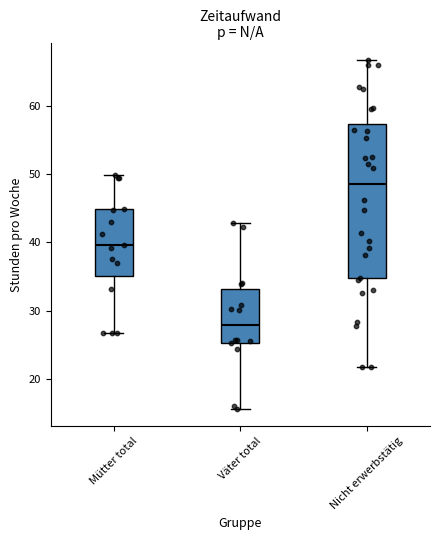

Where does the median line of the box for Mütter total sit on the y-axis? The values are not printed on the chart, so give them approximately, as read against the axis.

40